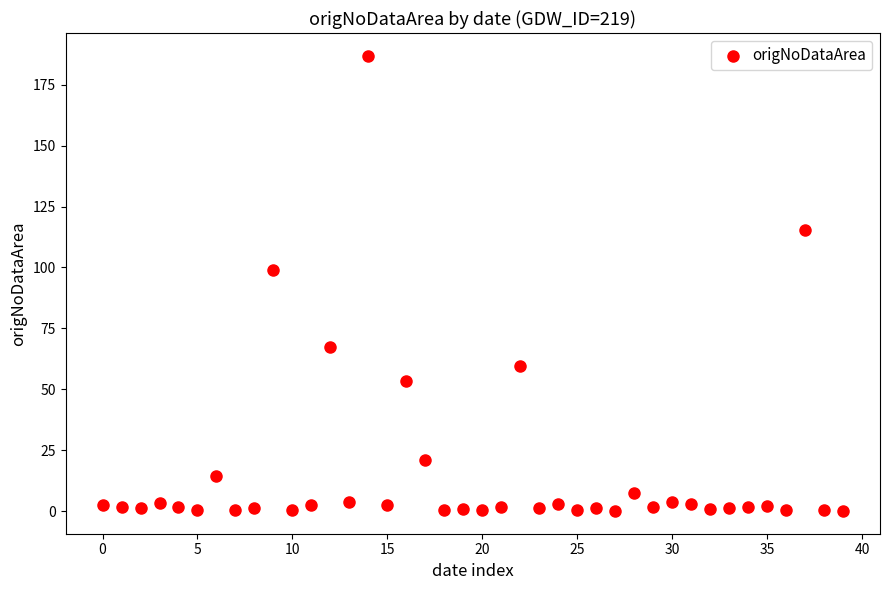

What Y value in the scatter plot is closest to 93?

99.1